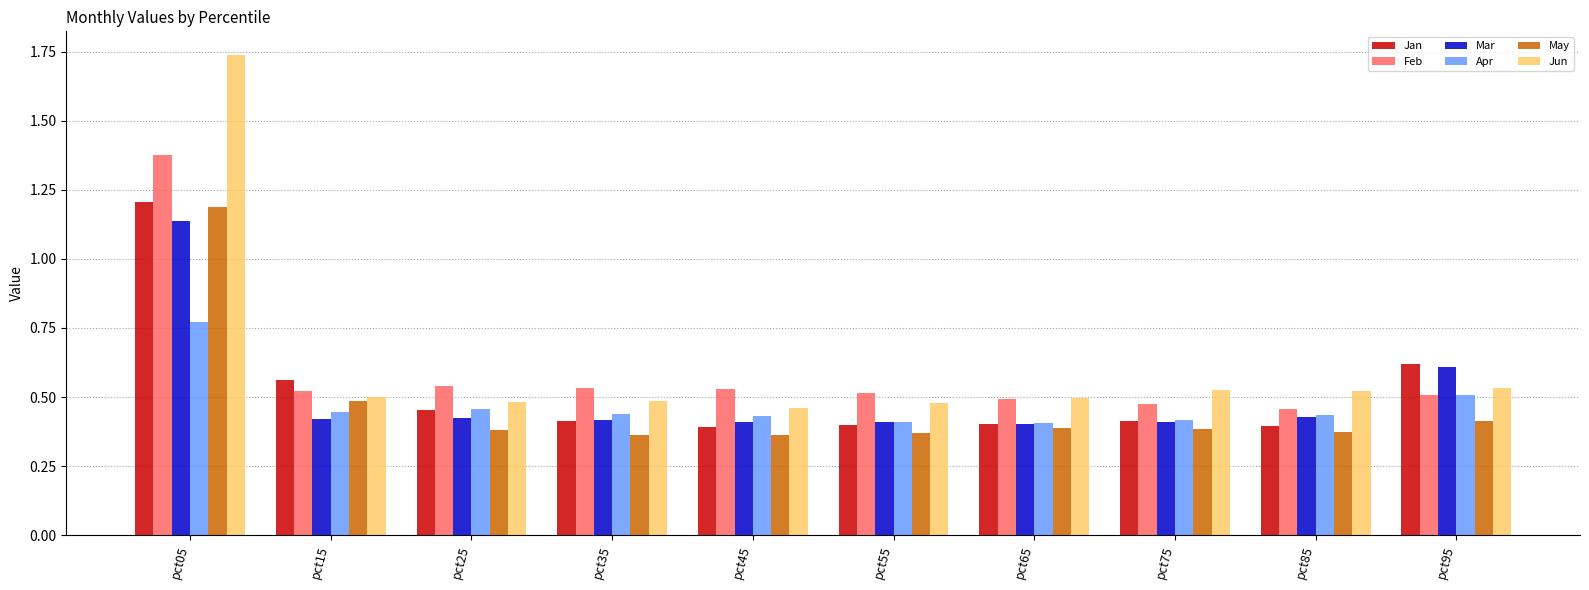

The value of Feb at pct65 is 0.5. True or false?

True